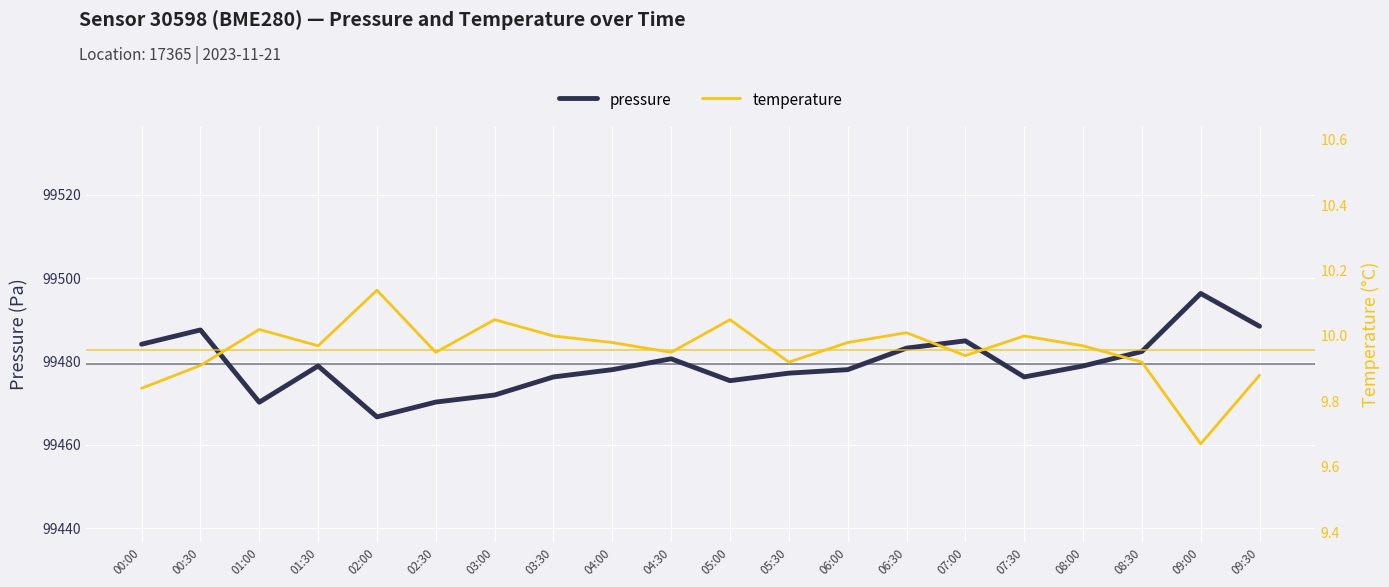

List the series in order of their overall mean, lowest first.

temperature, pressure